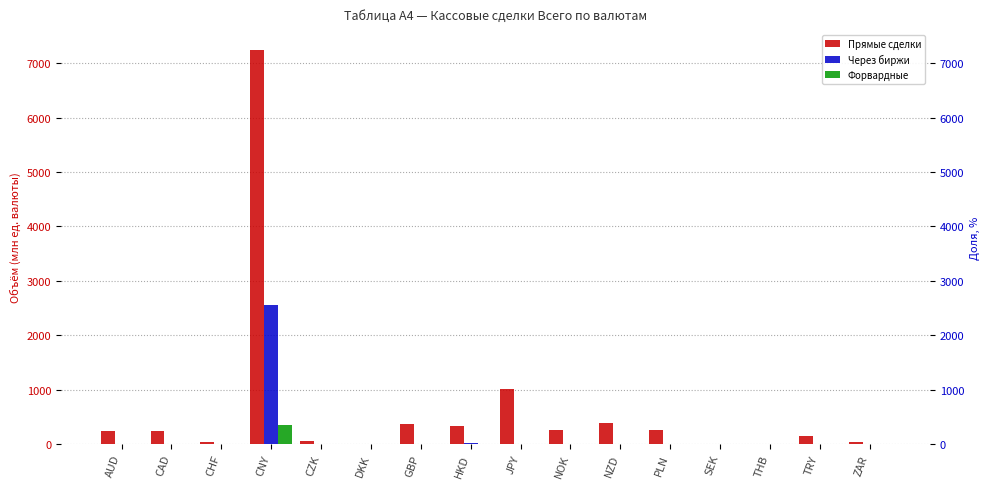

Reading left to right, extract all data points from this chart.

Прямые сделки: AUD=239.1	CAD=232.6	CHF=28.8	CNY=7249.0	CZK=44.9	DKK=7.0	GBP=360.5	HKD=336.8	JPY=1011.3	NOK=261.8	NZD=377.9	PLN=259.9	SEK=5.8	THB=0.3	TRY=140.2	ZAR=31.6
Через биржи: AUD=0.0	CAD=0.0	CHF=0.0	CNY=2546.9	CZK=0.0	DKK=0.0	GBP=0.0	HKD=8.3	JPY=0.0	NOK=0.0	NZD=0.0	PLN=0.0	SEK=0.0	THB=0.0	TRY=0.0	ZAR=0.0
Форвардные: AUD=0.0	CAD=0.0	CHF=0.0	CNY=354.6	CZK=0.0	DKK=0.0	GBP=0.0	HKD=0.0	JPY=0.0	NOK=0.0	NZD=1.3	PLN=0.1	SEK=0.0	THB=0.0	TRY=0.0	ZAR=0.0